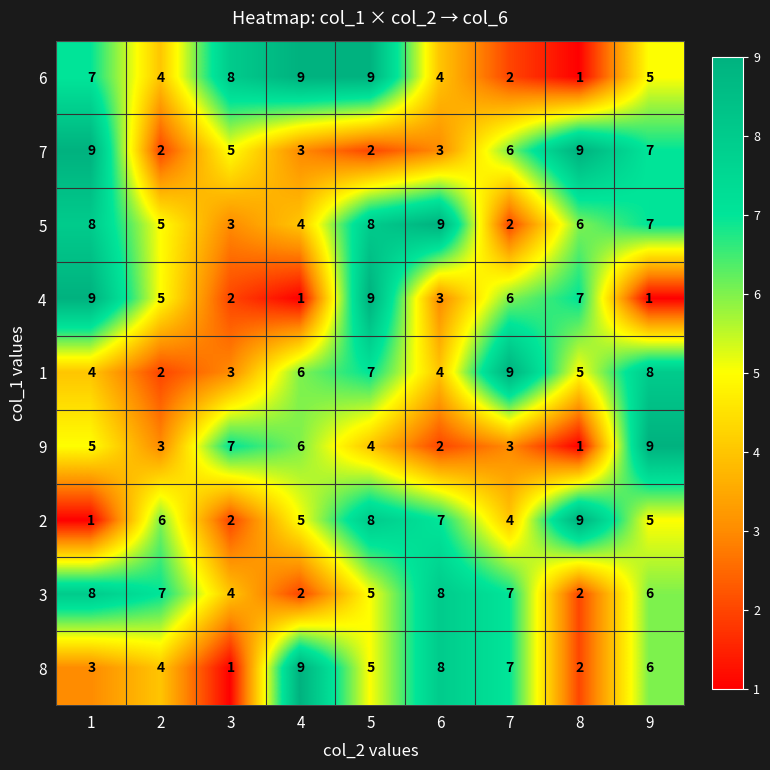

Which series changed the most between 1 and 3?

4